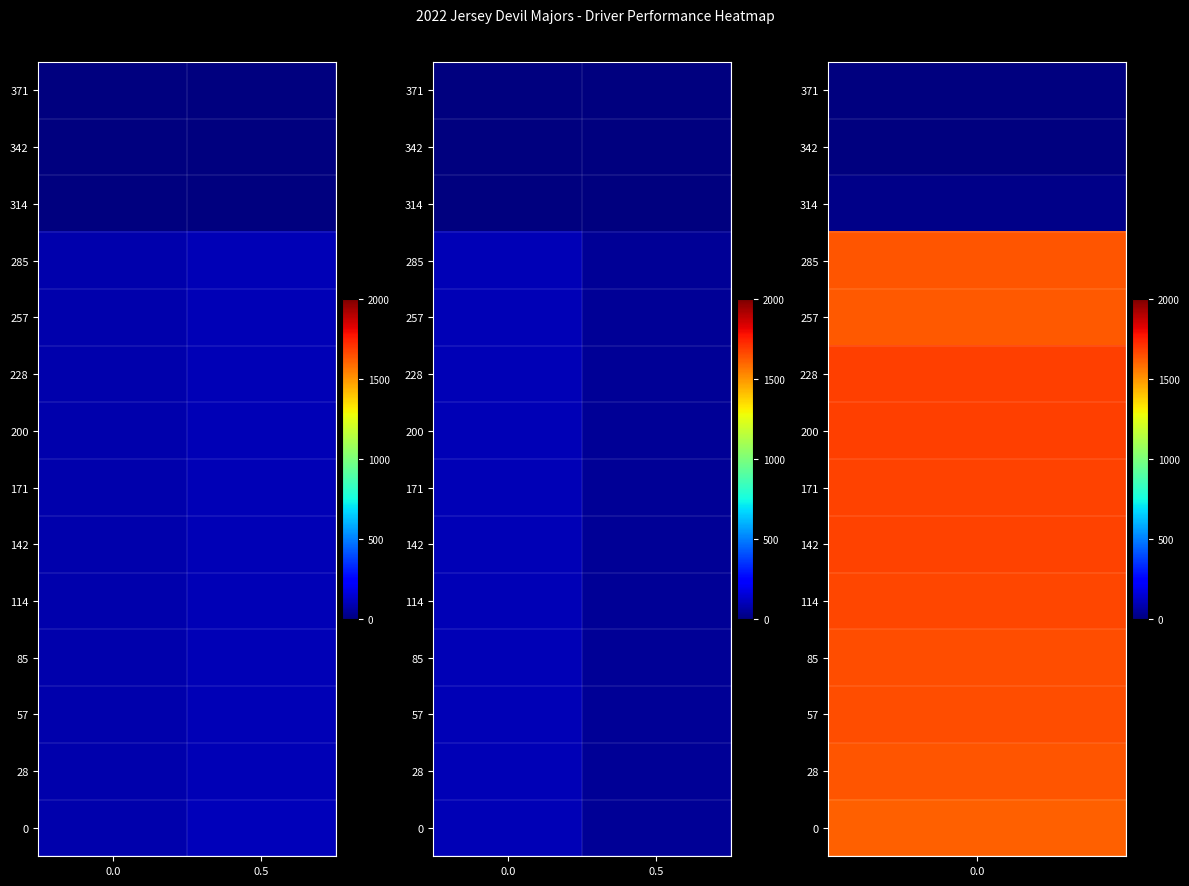

The value of 85 at 0.0 is 45.0. True or false?

False